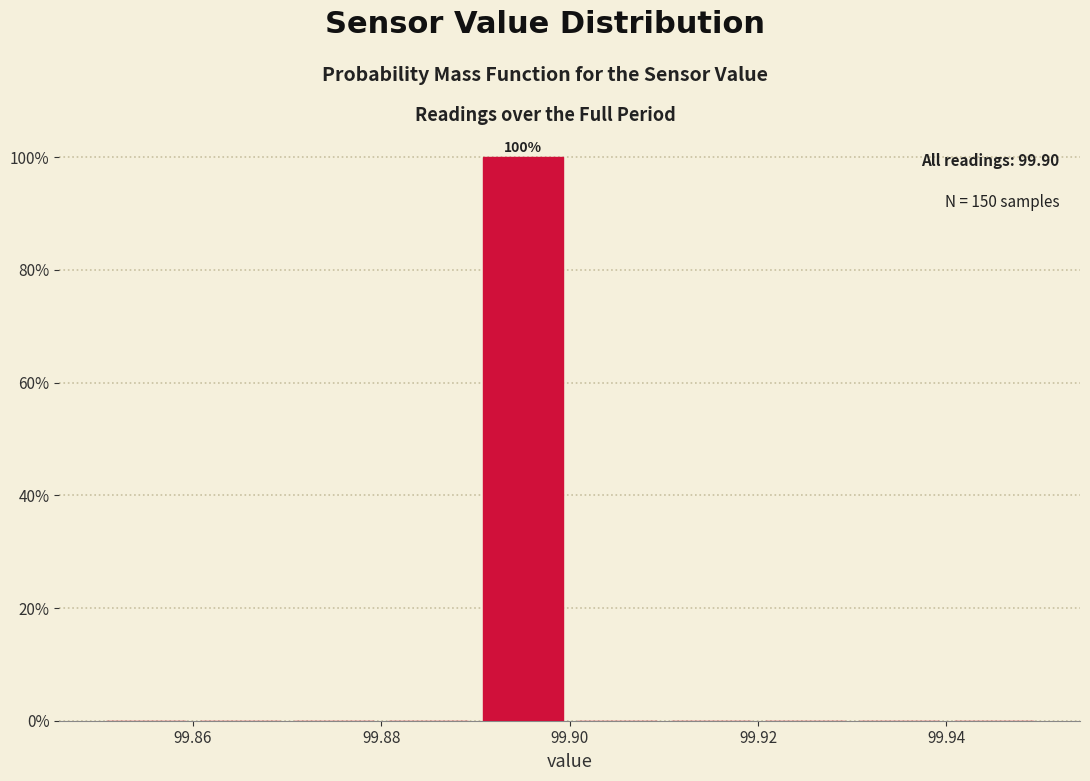

Over which range of the x-axis is the bar tallest?

99.89 to 99.90